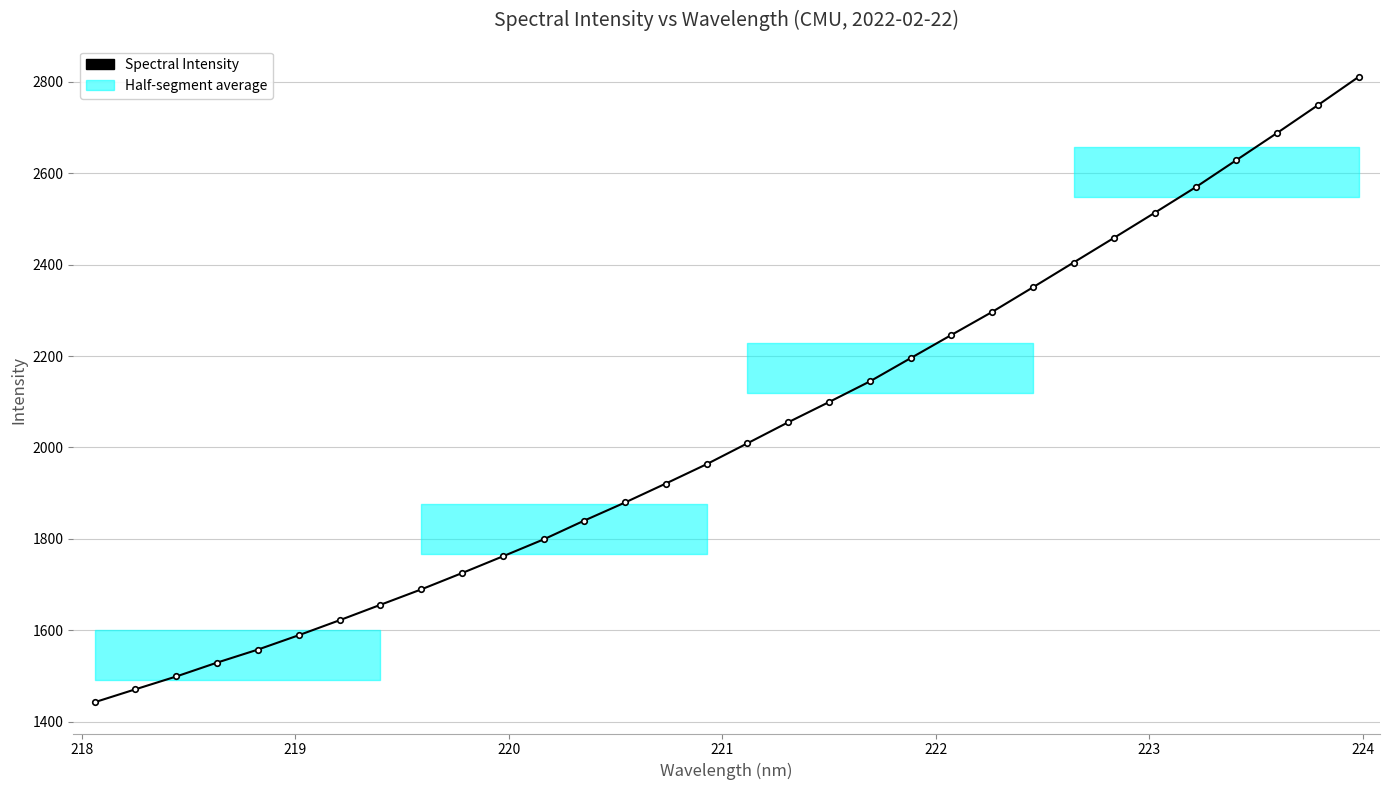

What is the smallest value displayed?

1442.6